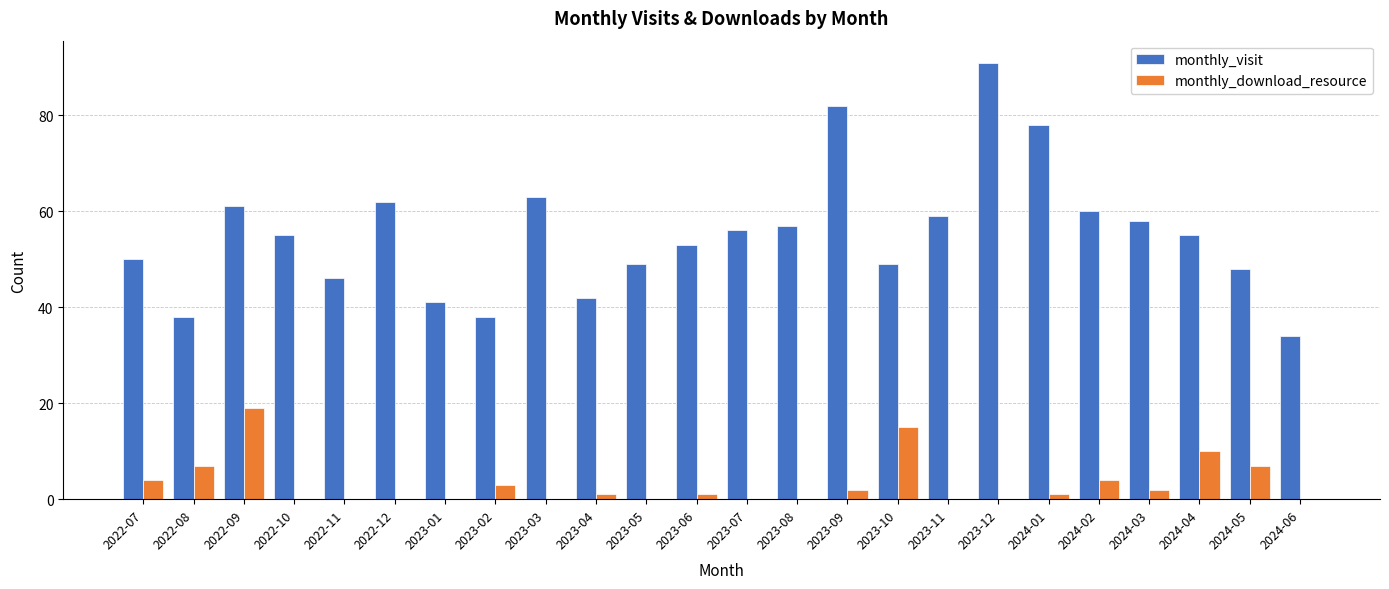

What is the total value across all series at 2022-07?

54